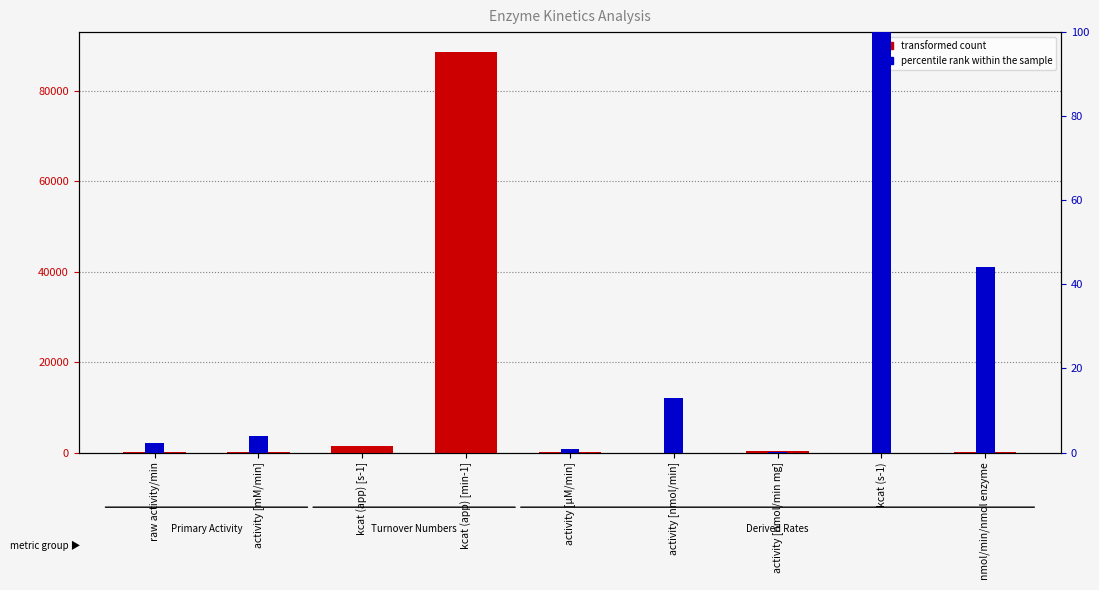

Between activity [nmol/min mg] and kcat (s-1), which is larger?

activity [nmol/min mg]